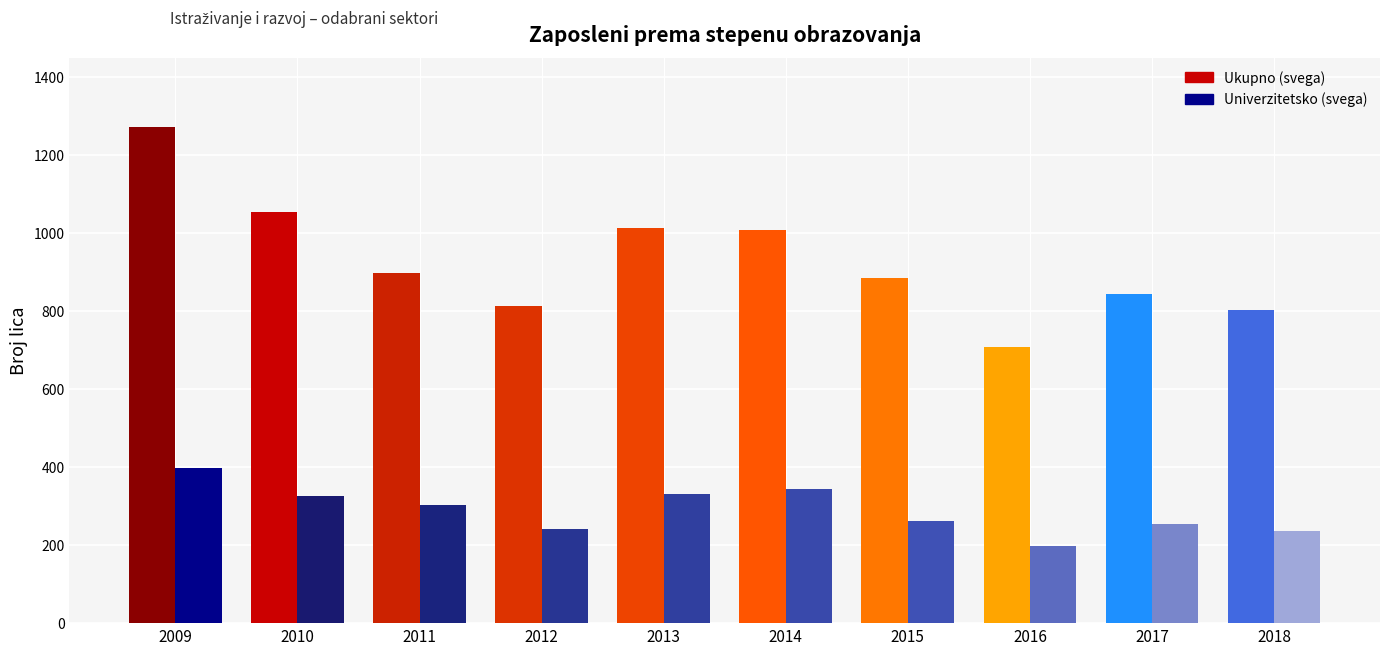

What is the greatest value displayed?

1273